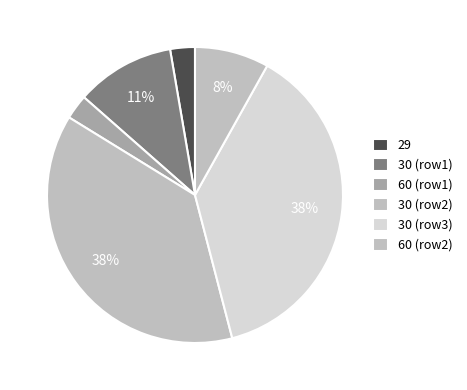

How many slices are in this pie chart?

6